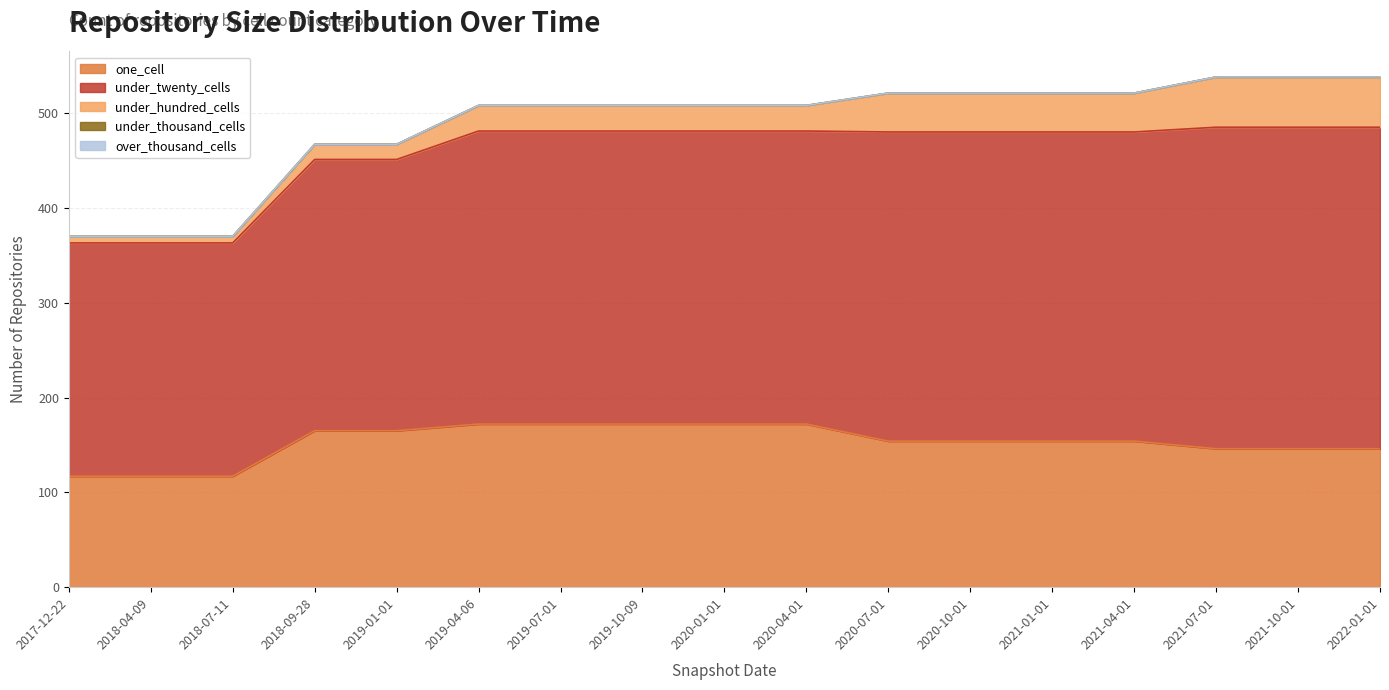

What is the sum of all under_hundred_cells values?

511